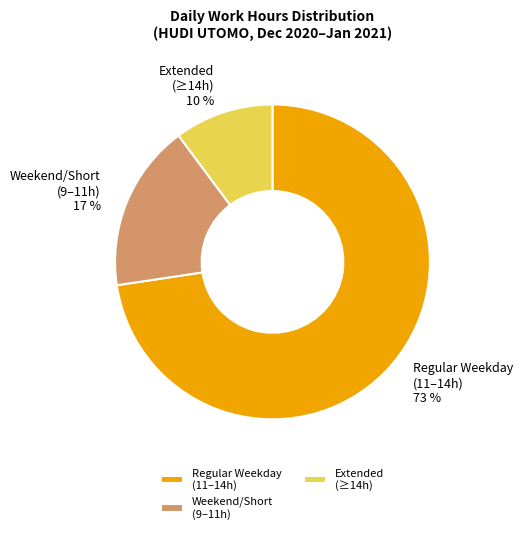

Which slice is the largest?

Regular Weekday (11–14h)